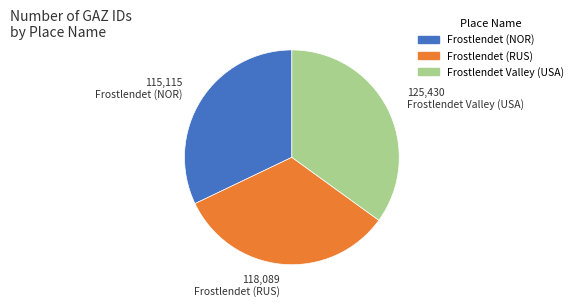

Which slice is the largest?

Frostlendet Valley (USA)